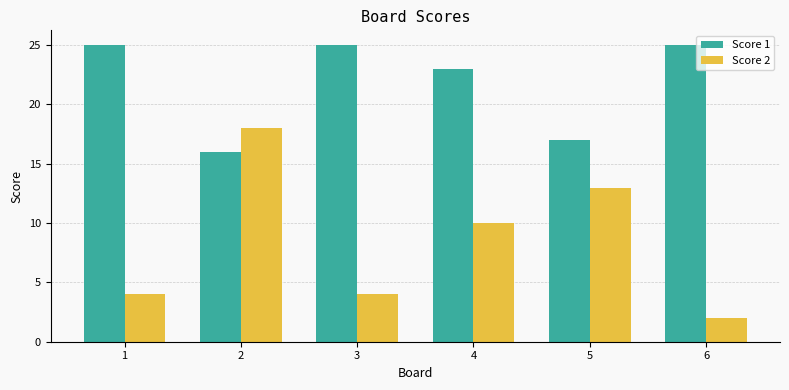

List the series in order of their peak value, highest first.

Score 1, Score 2